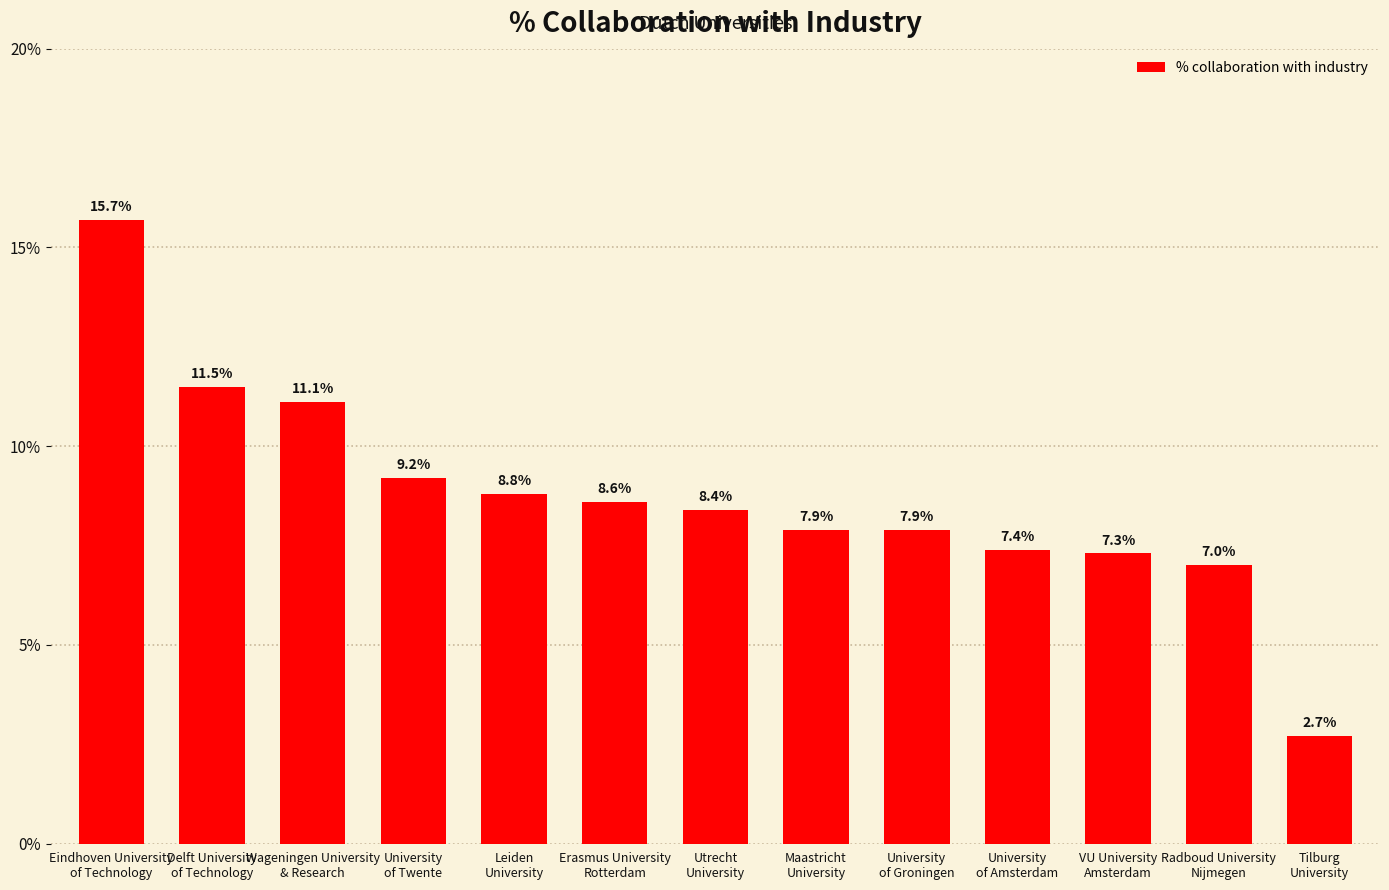

What value does the data have at Maastricht
University?

7.9